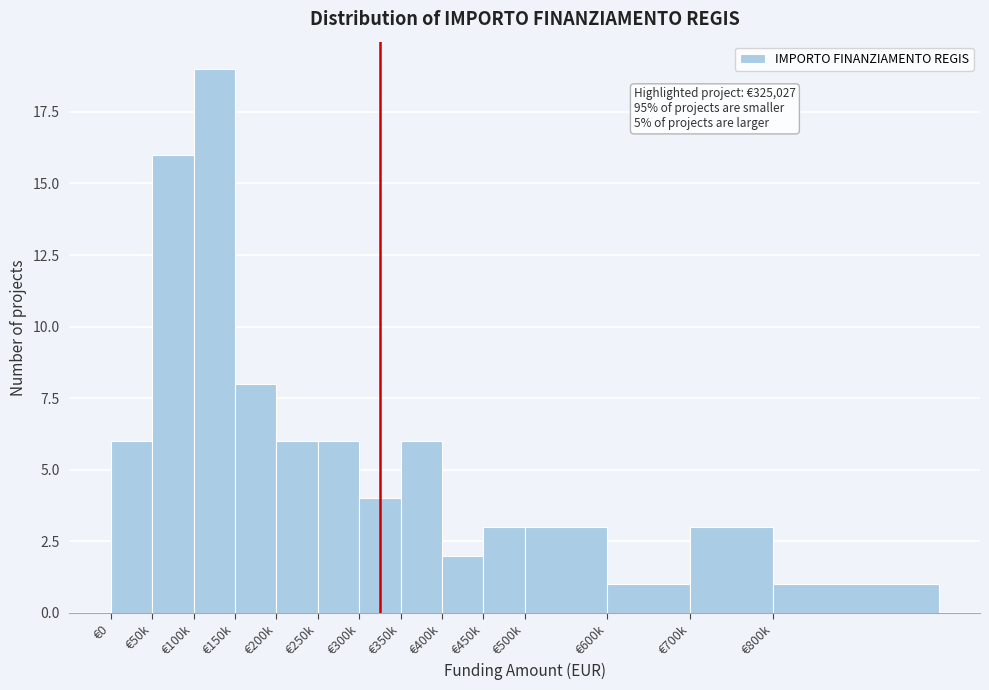

Reading left to right, list all the values displayed in this chart.

€0=6	€50k=16	€100k=19	€150k=8	€200k=6	€250k=6	€300k=4	€350k=6	€400k=2	€450k=3	€500k=3	€600k=1	€700k=3	€800k=1